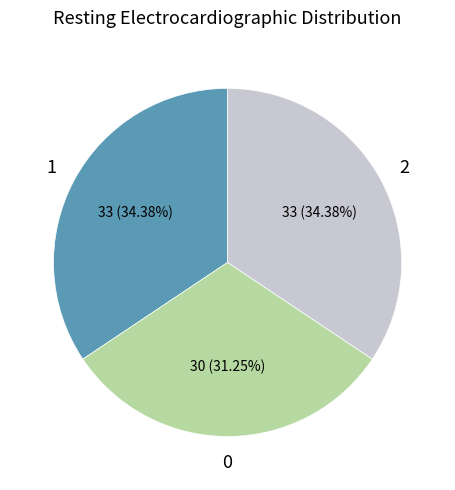

Does any single category account for the majority?

No